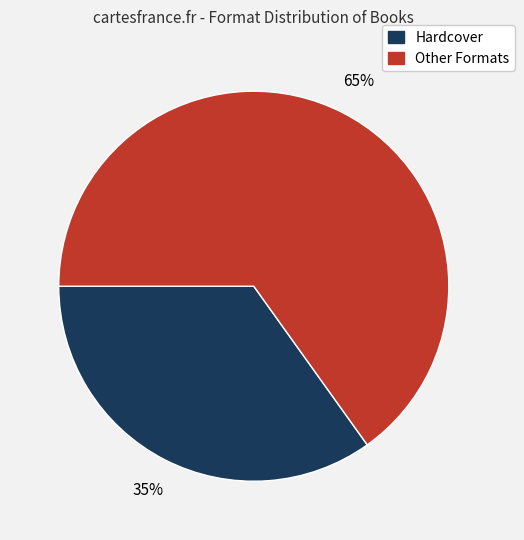

How many slices are in this pie chart?

2